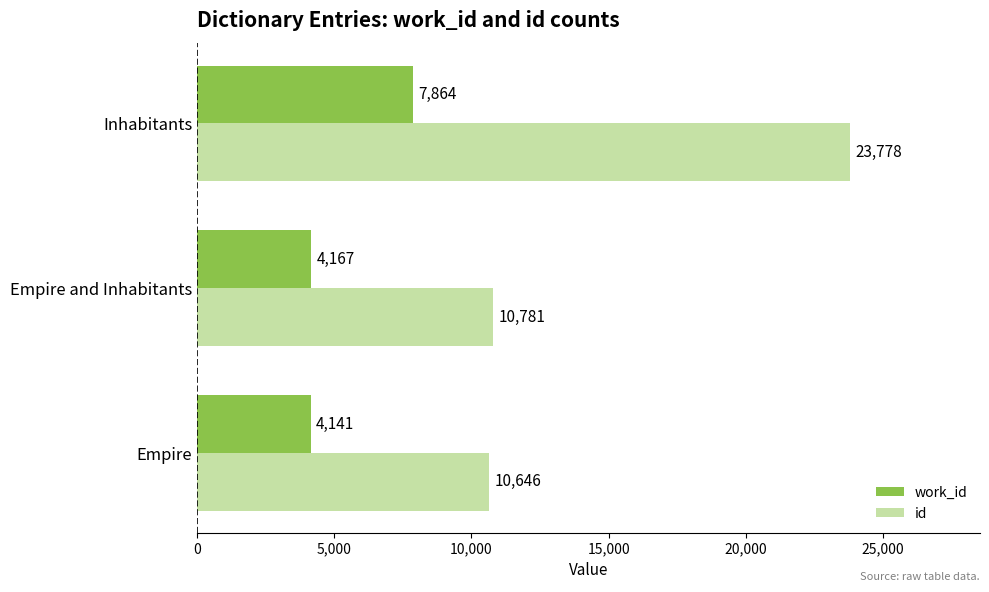

Which series has the largest range (max minus min)?

id